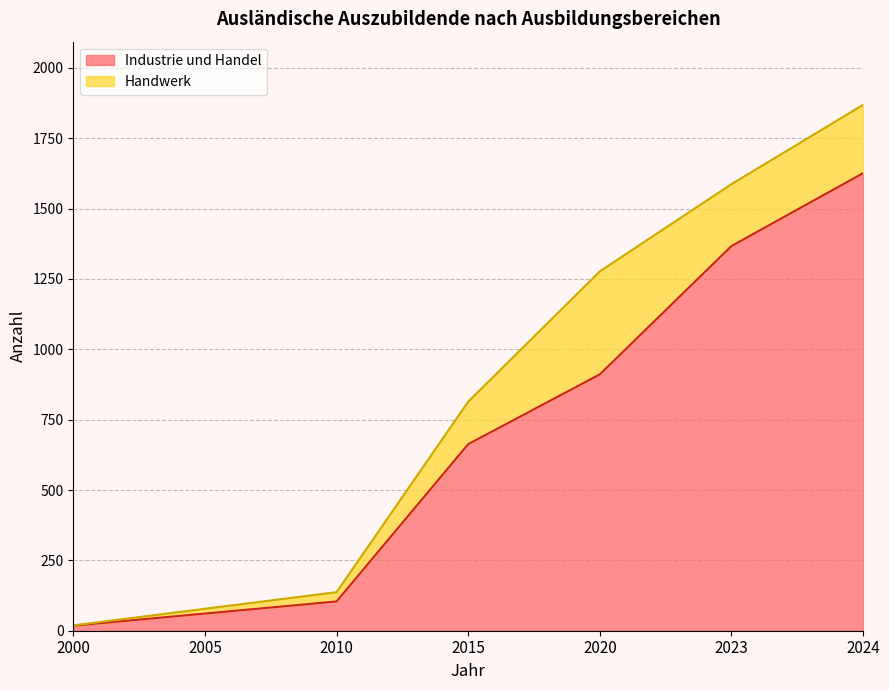

The value at 2000 is 18. True or false?

True